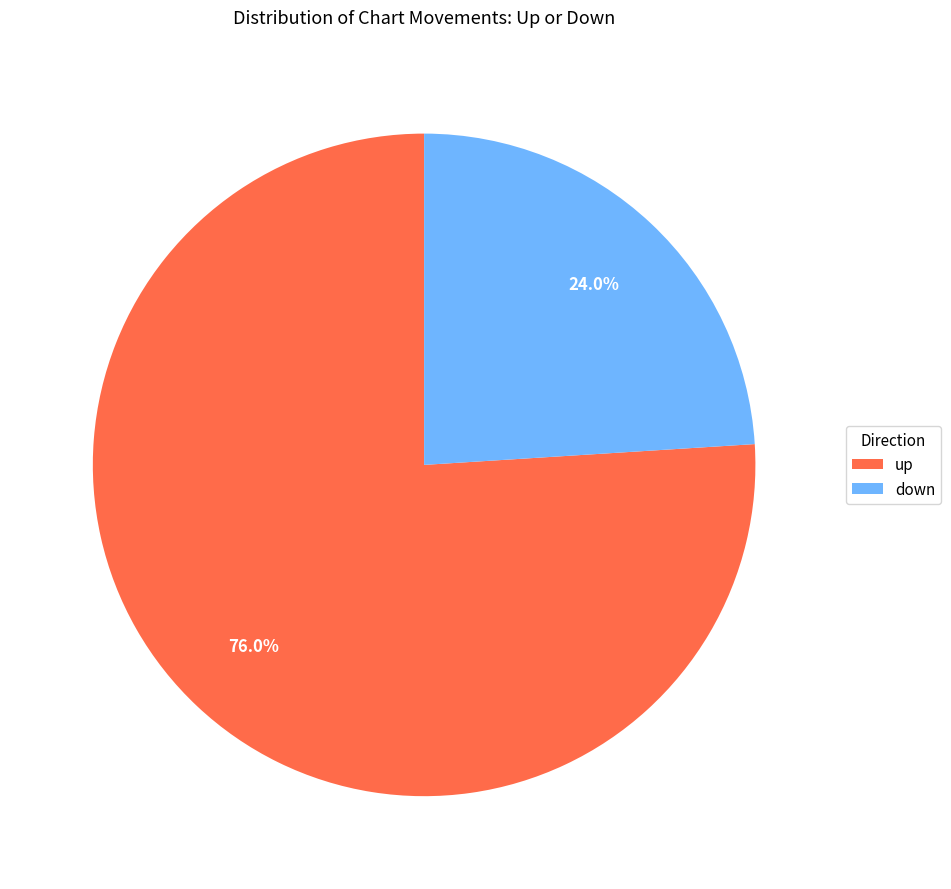

Combined, do up and down account for over 50%?

Yes